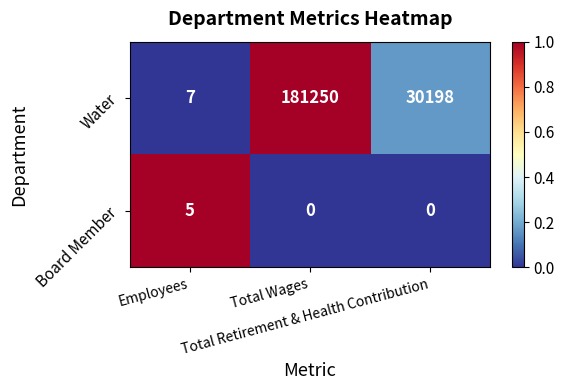

What is the difference between the highest and lowest values at Employees?

2